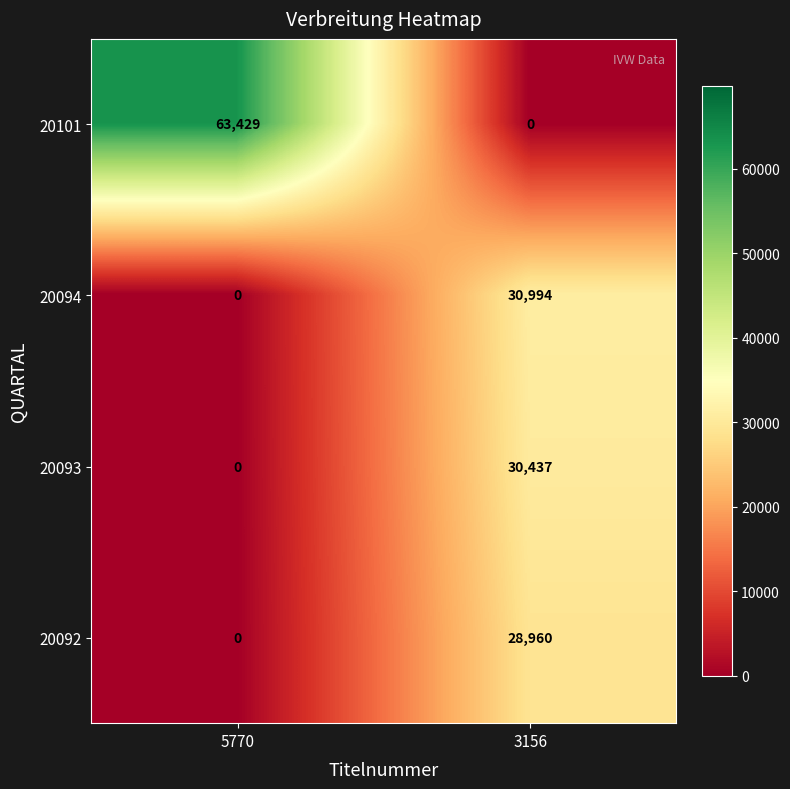

How many series are shown in this chart?

4